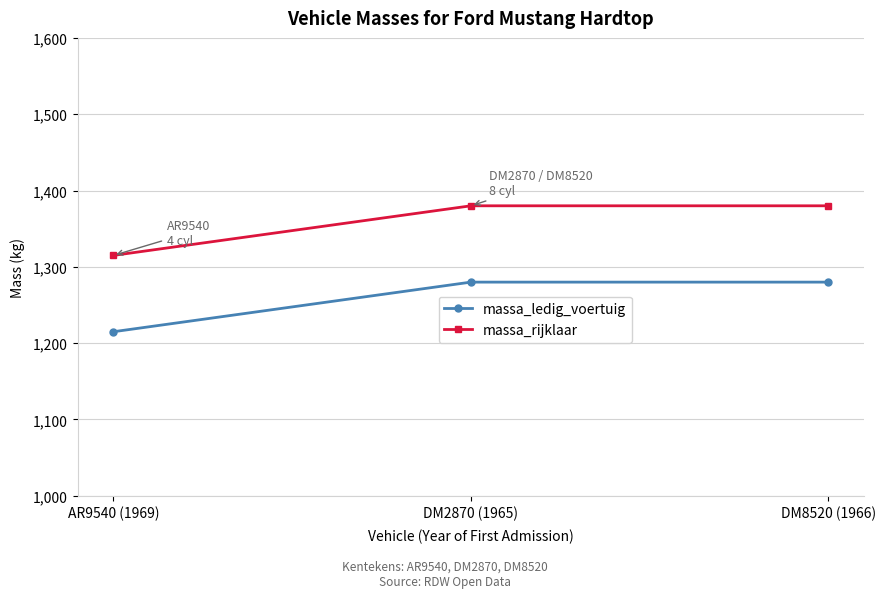

At DM8520 (1966), list the series in order from largest to smallest.

massa_rijklaar, massa_ledig_voertuig